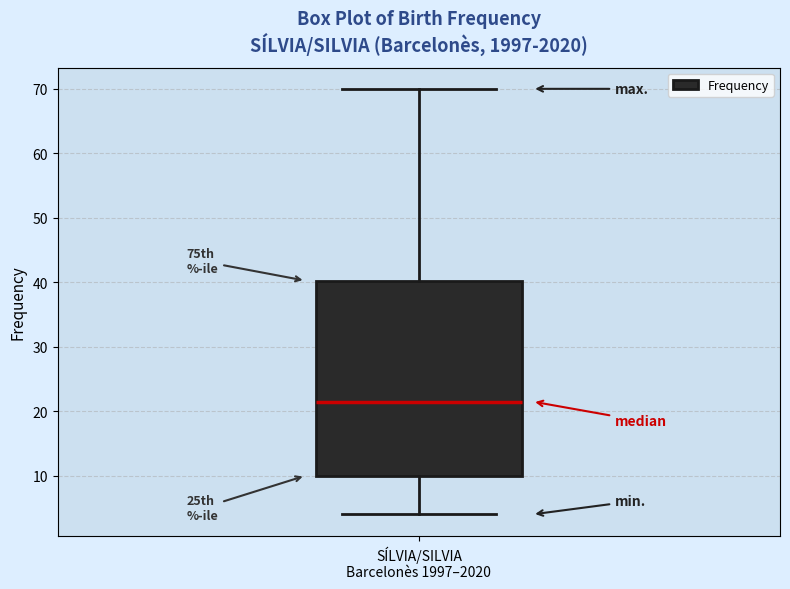

Where does the lower whisker of the box for SÍLVIA/SILVIA Barcelonès 1997–2020 end on the y-axis? The values are not printed on the chart, so give them approximately, as read against the axis.

4